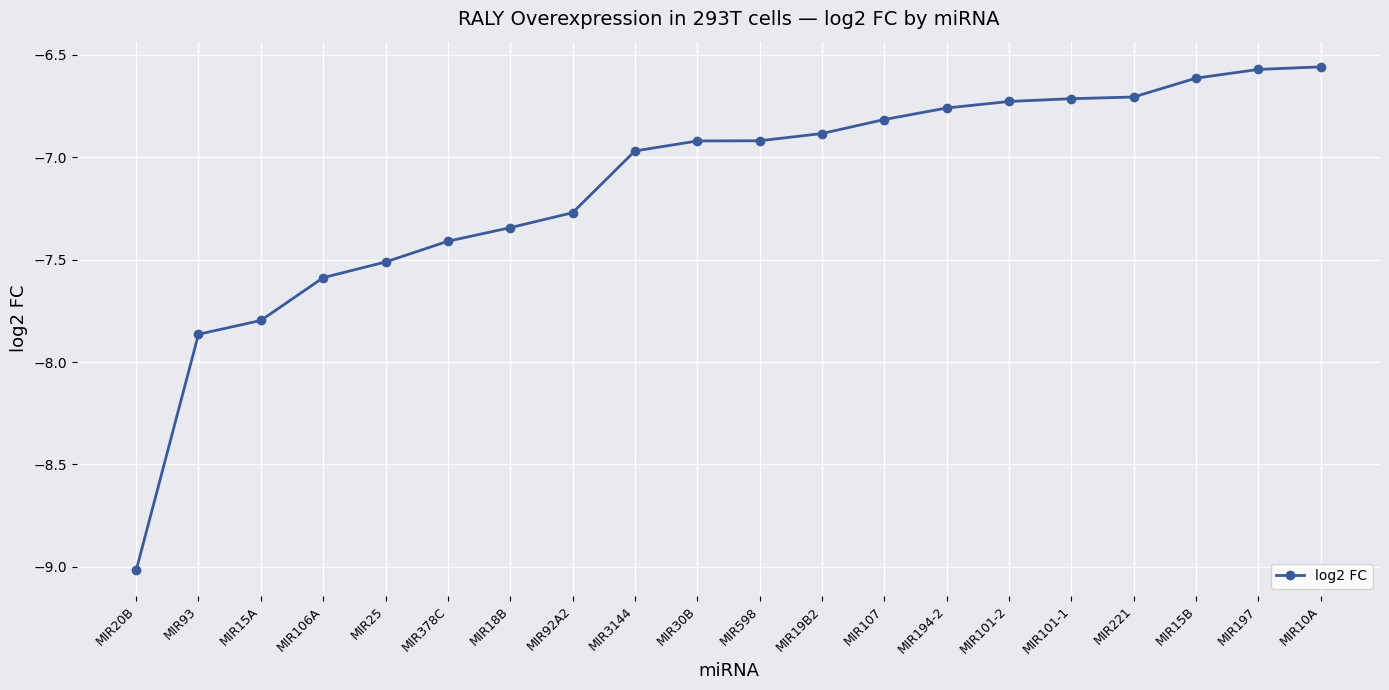

Which label corresponds to the smallest value in the chart?

MIR20B